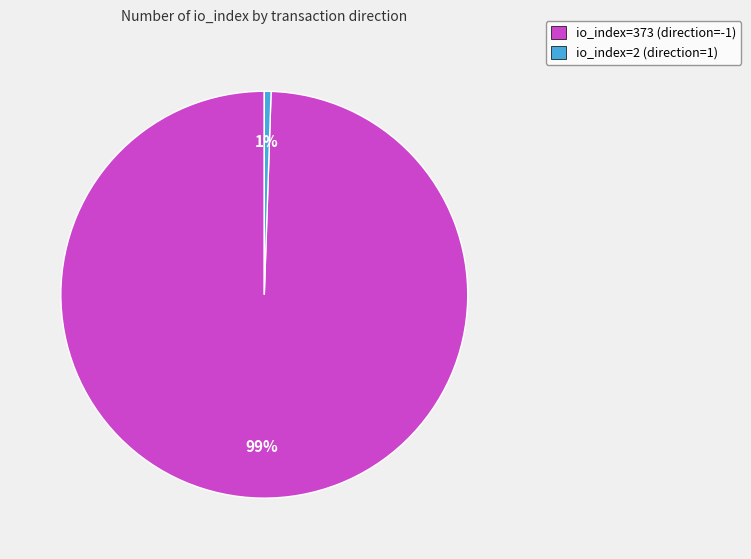

The io_index=373 (direction=-1) slice represents 99% of the pie. True or false?

True